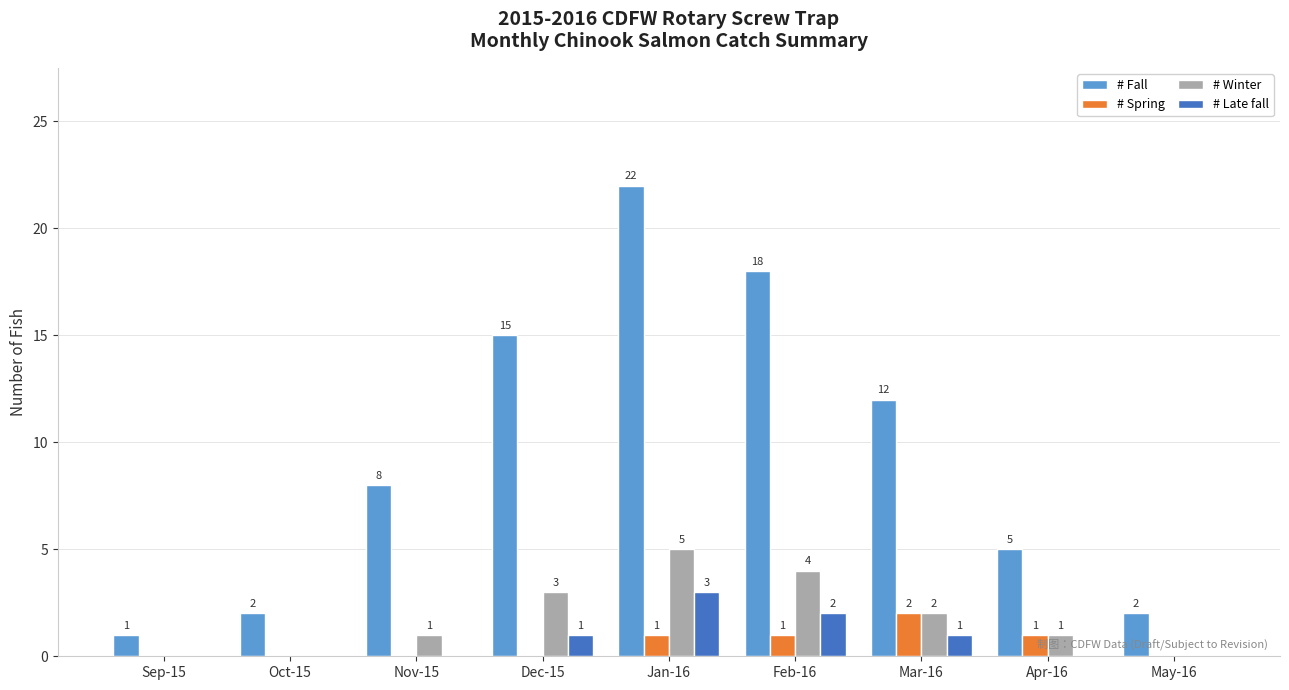

What is the total value across all series at May-16?

2